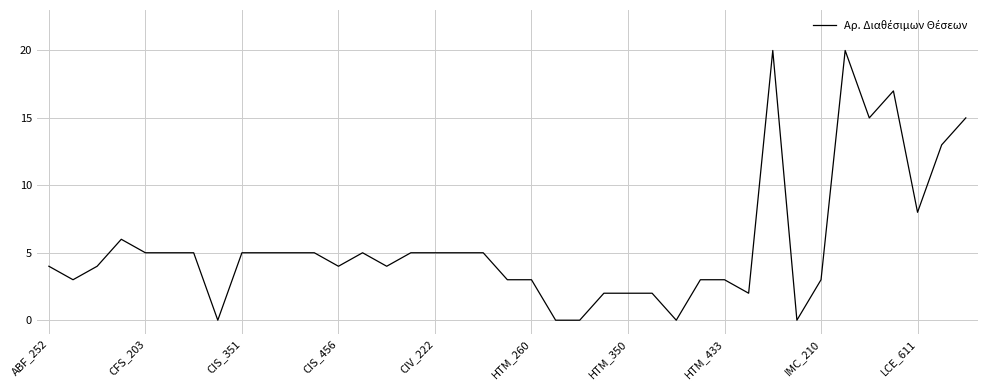

What is the maximum value shown in the chart?

20